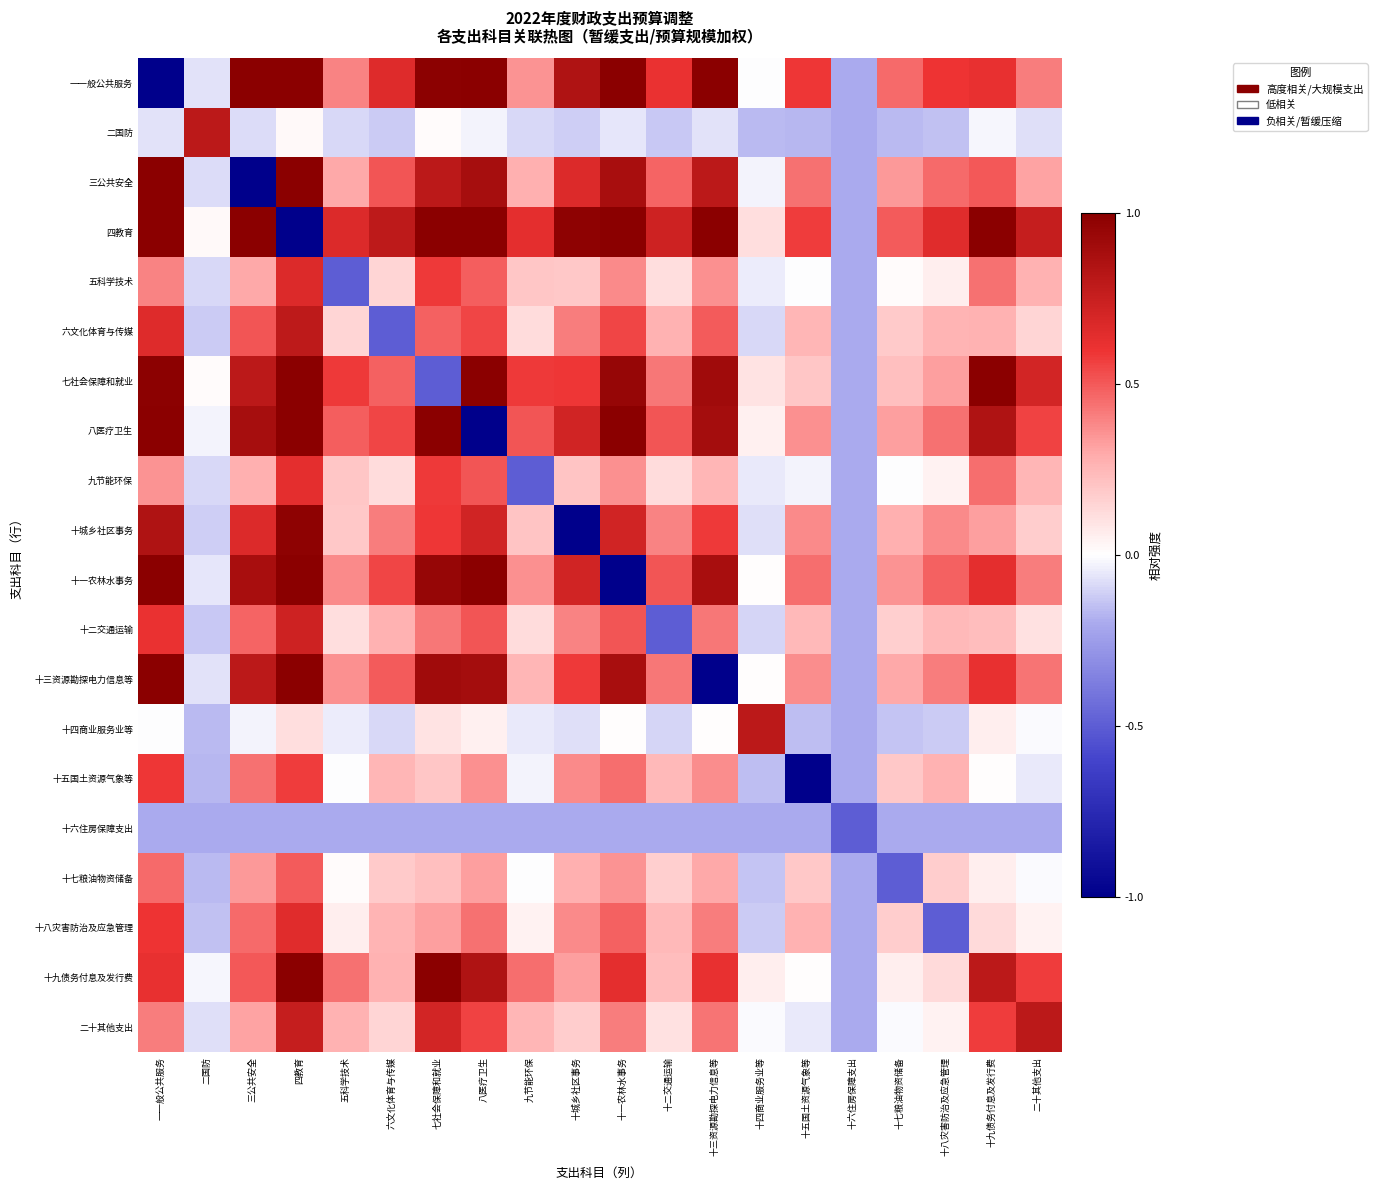

What is the maximum value shown in the chart?

1.0